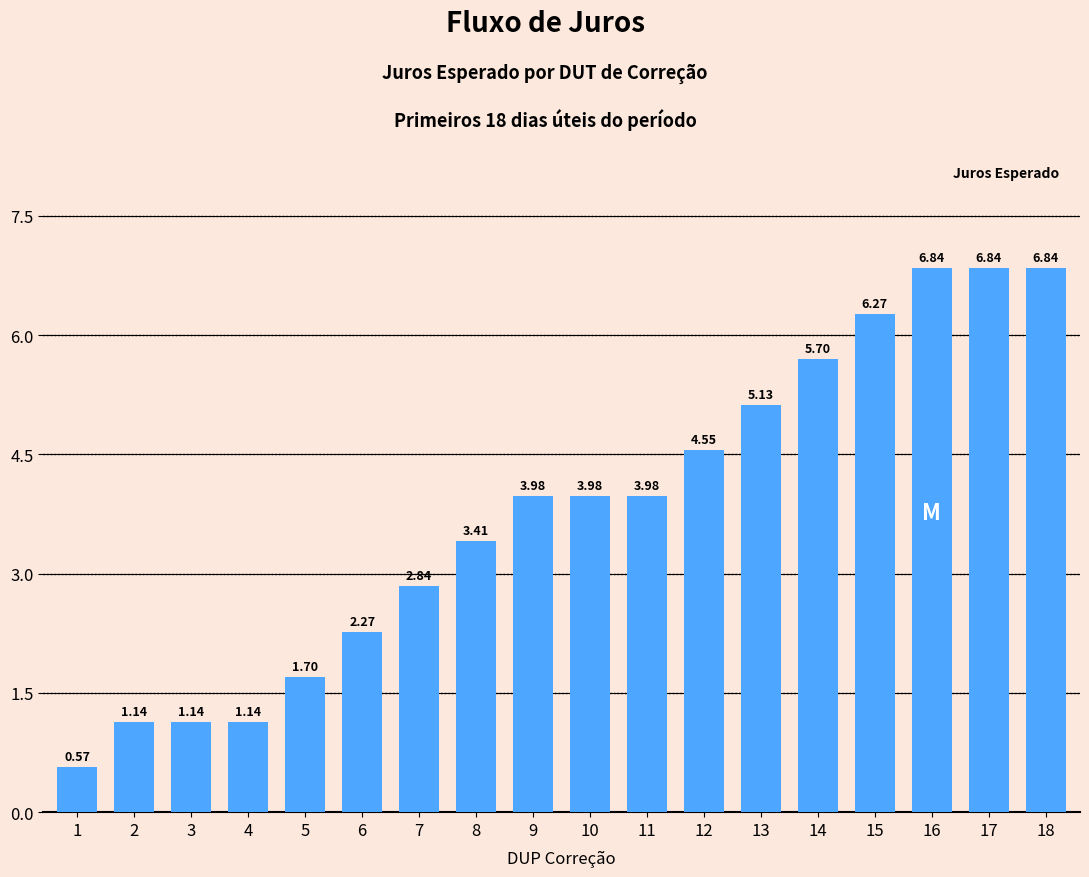

What is the average value?

3.8